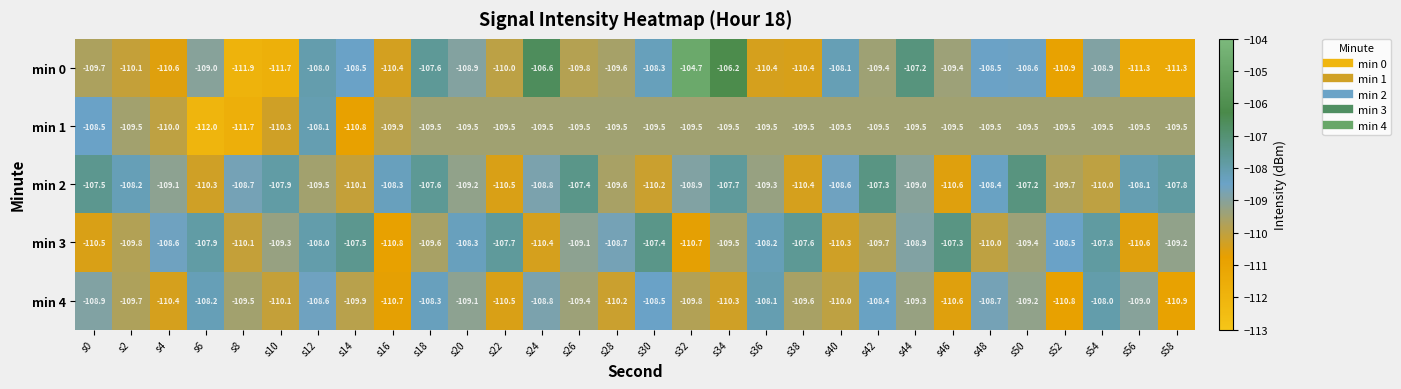

What is the total value across all series at s56?

-548.5